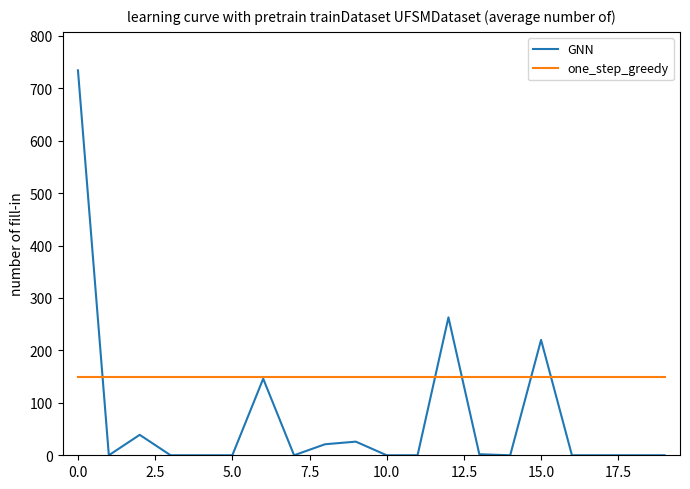

How many lines are shown in the chart?

2